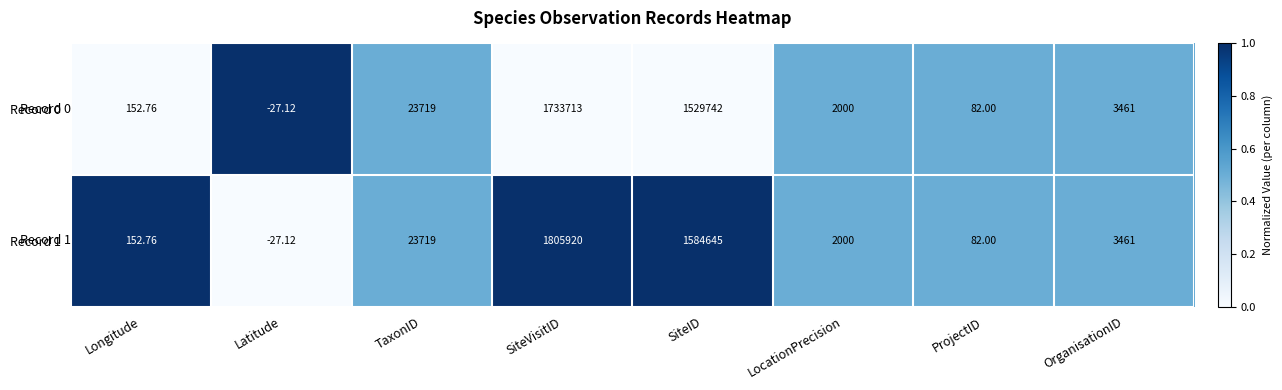

At which category is the sum across all series the highest?

SiteVisitID